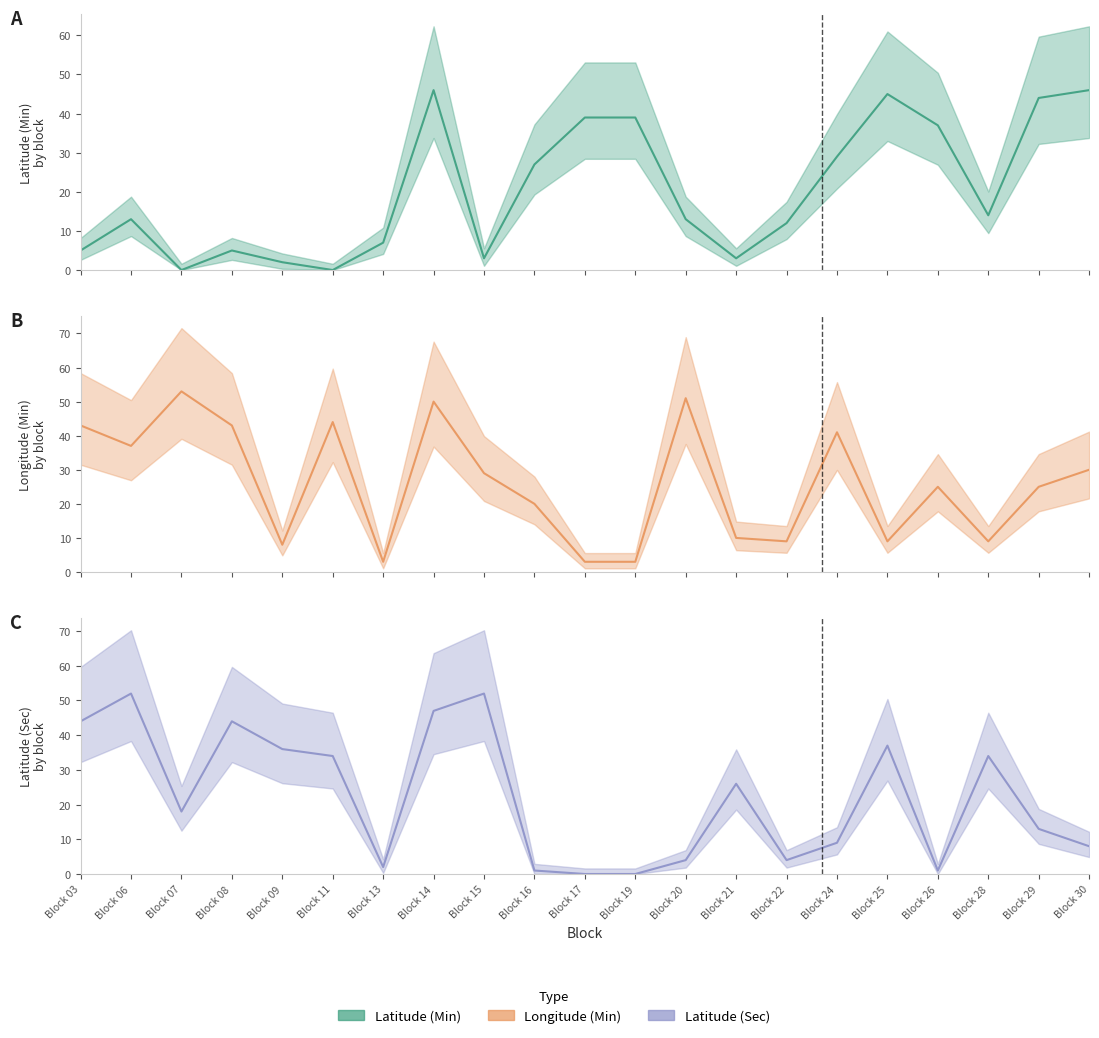

Which has a higher value, Block 13 or Block 30?

Block 30